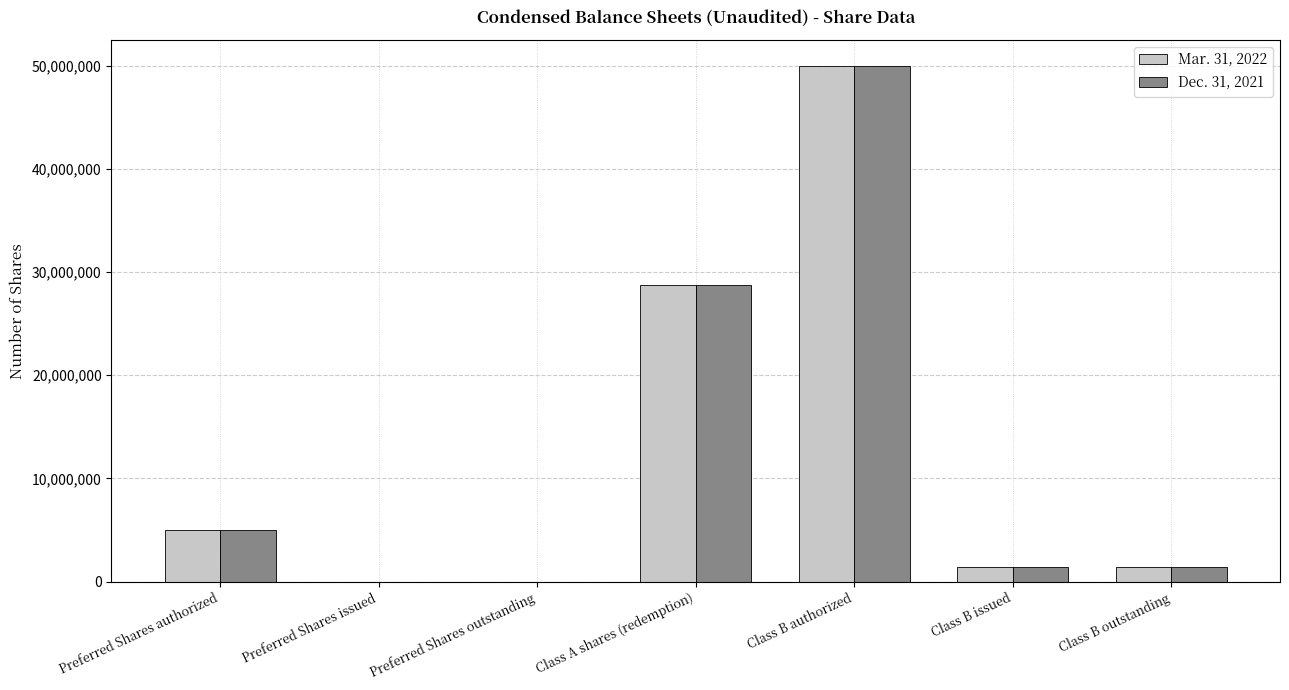

Is it true that Dec. 31, 2021 equals 18062919 at Class B authorized?

False